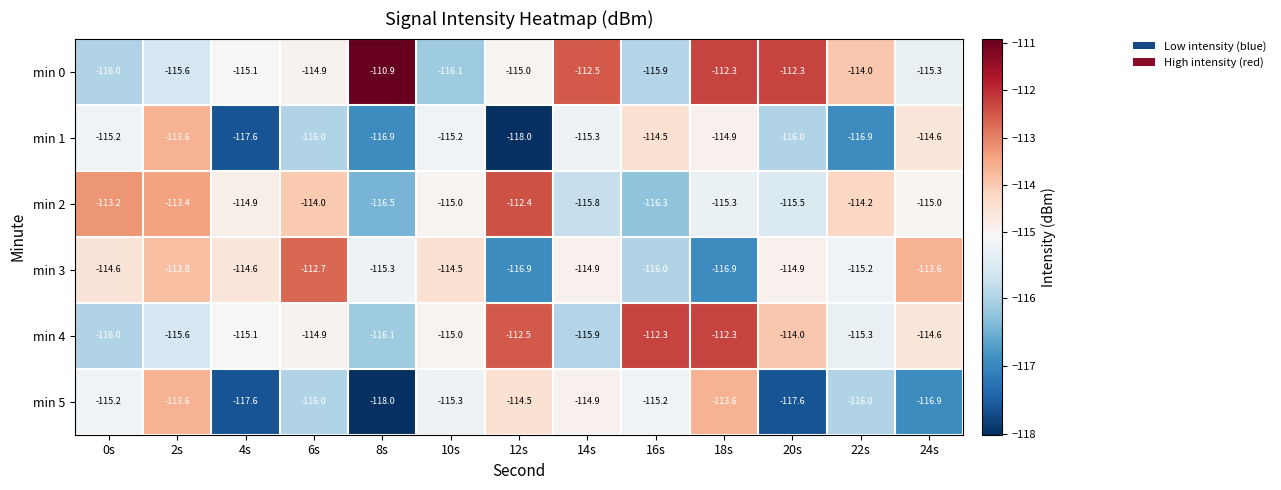

Which series has the largest total across all categories?

min 0